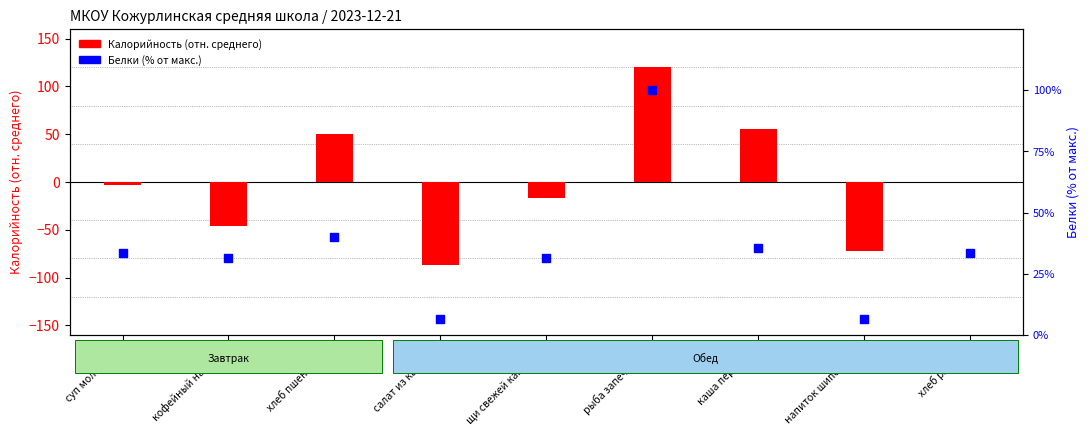

Which series reaches the maximum Y coordinate?

Калорийность (отн.)